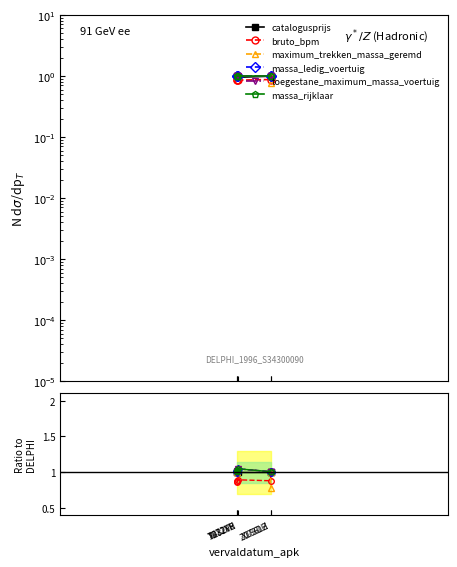

Reading right to left, transcribe all the data shown in this chart.

catalogusprijs: Z073DH=1.0	X186LZ=1.0	X237FR=1.0	T672XH=1.0	T482VL=1.0
bruto_bpm: Z073DH=1.0	X186LZ=0.9	X237FR=0.9	T672XH=0.9	T482VL=0.9
maximum_trekken_massa_geremd: Z073DH=0.8	X186LZ=1.0	X237FR=1.0	T672XH=1.0	T482VL=1.0
massa_ledig_voertuig: Z073DH=1.0	X186LZ=1.0	X237FR=1.0	T672XH=1.0	T482VL=1.0
toegestane_maximum_massa_voertuig: Z073DH=1.0	X186LZ=1.0	X237FR=1.0	T672XH=1.0	T482VL=1.0
massa_rijklaar: Z073DH=1.0	X186LZ=1.0	X237FR=1.0	T672XH=1.0	T482VL=1.0